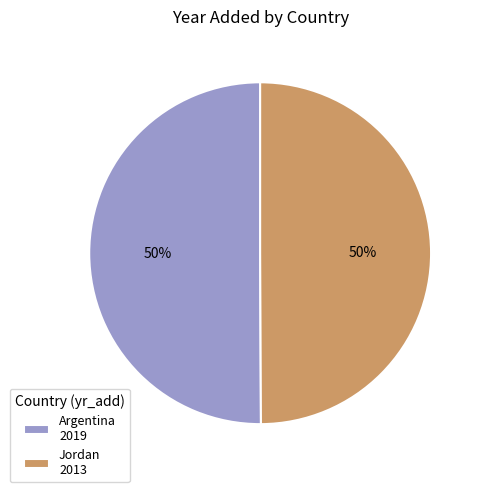

To the nearest percent, what is the average slice percentage?

50%